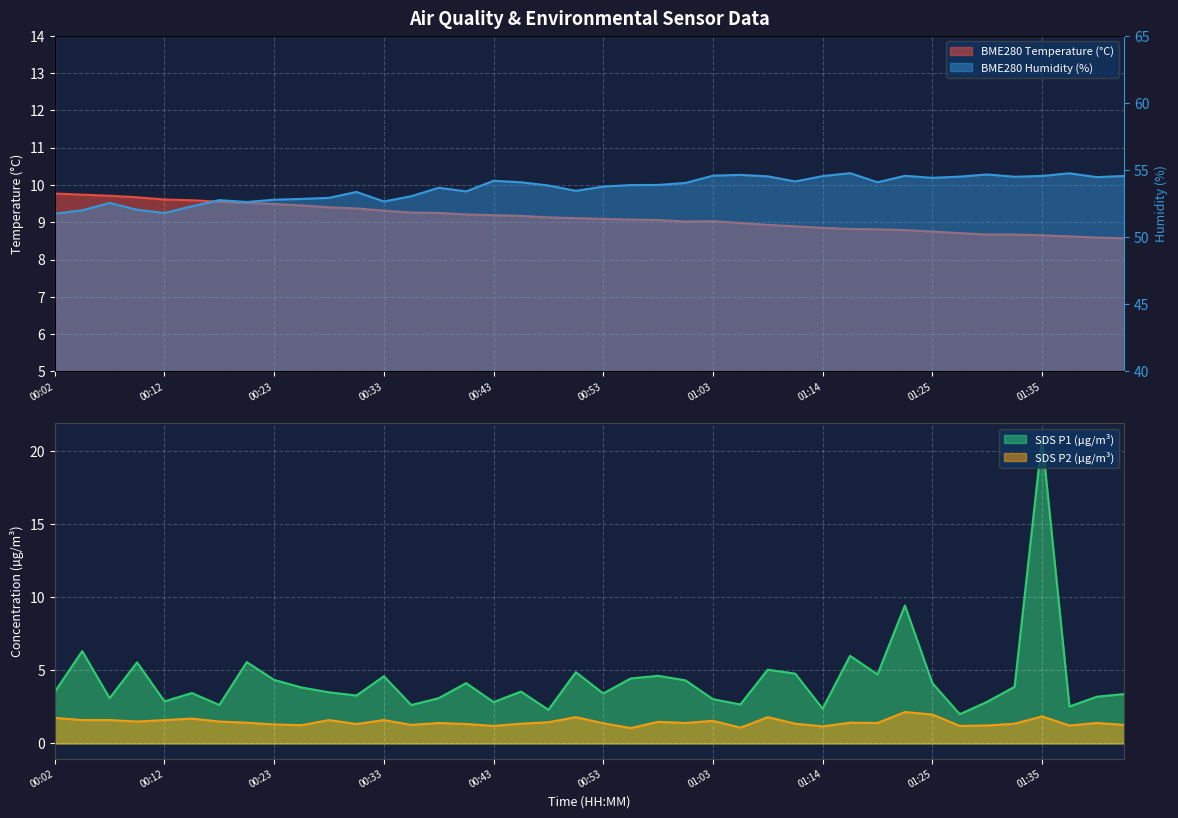

Which has a higher value, 00:23 or 00:33?

00:23